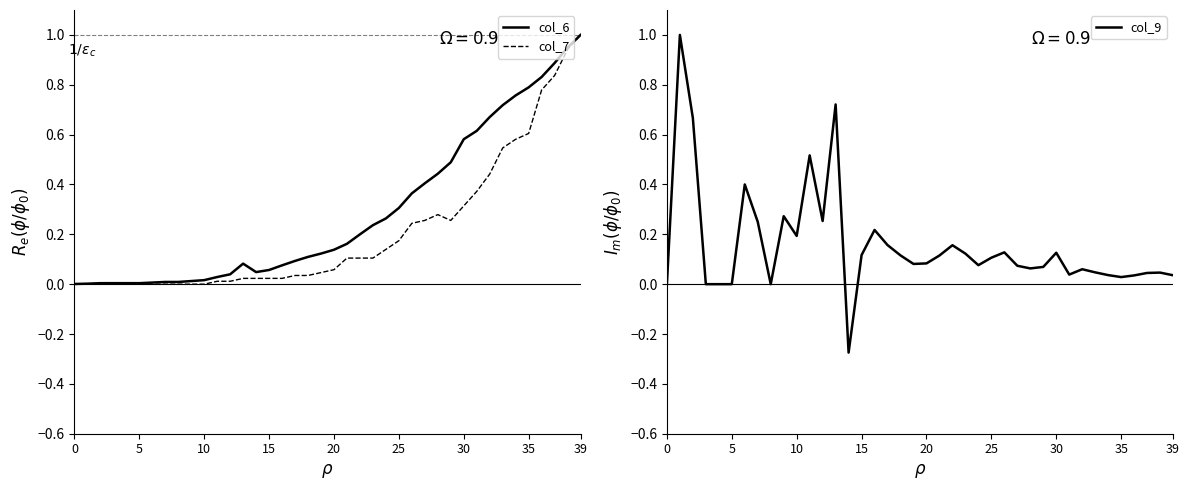

True or false: col_9 has a value of 0.1 at 19.

True